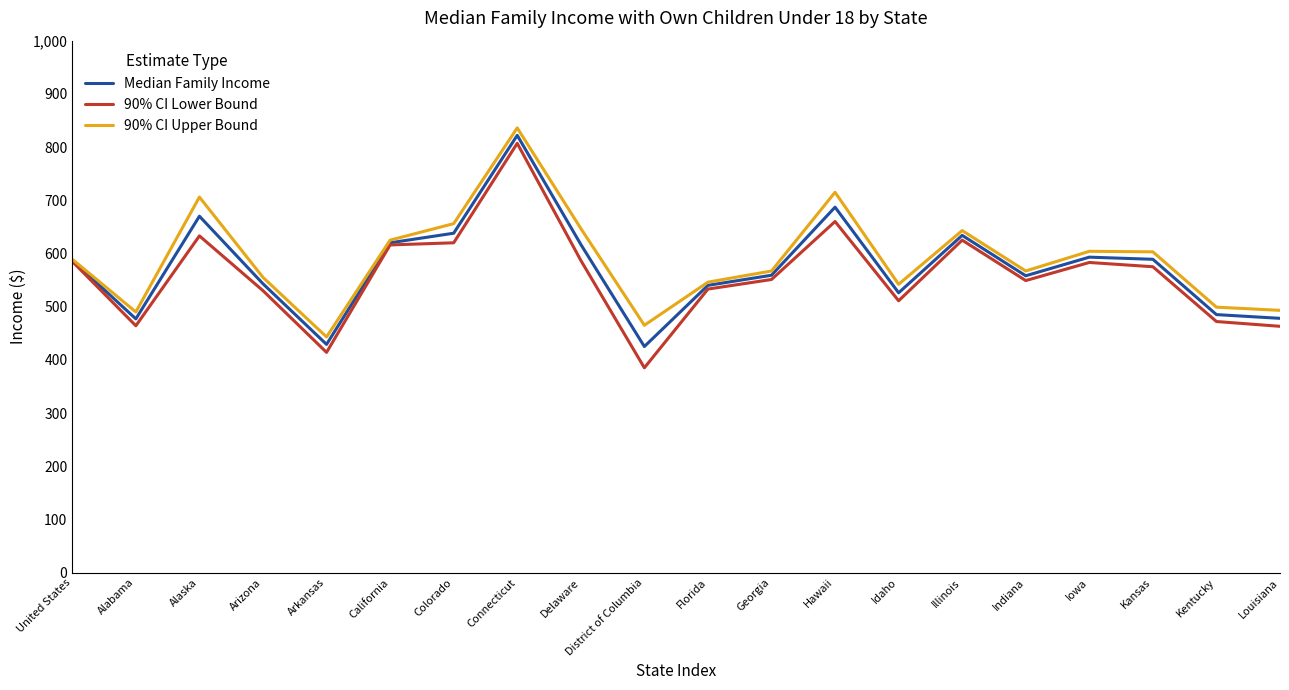

Is this an area chart (filled region under the line)?

No